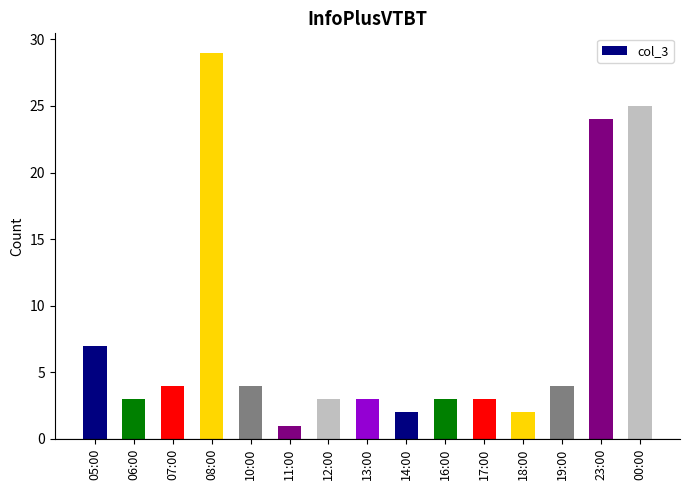

Is it true that the value at 05:00 is 10?

False